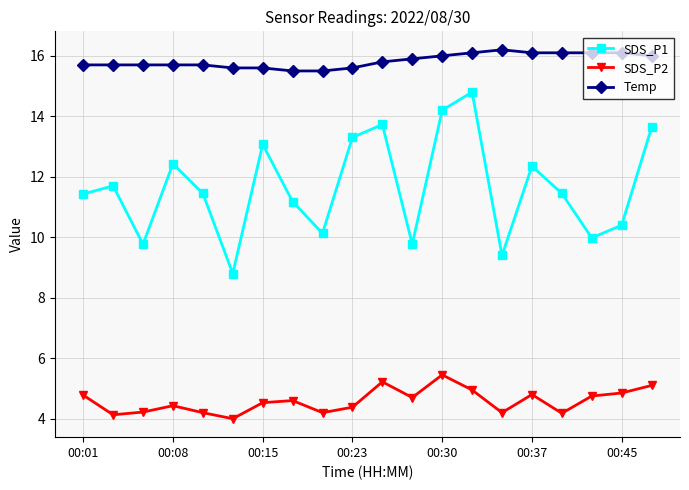

What is the maximum value shown in the chart?

16.2